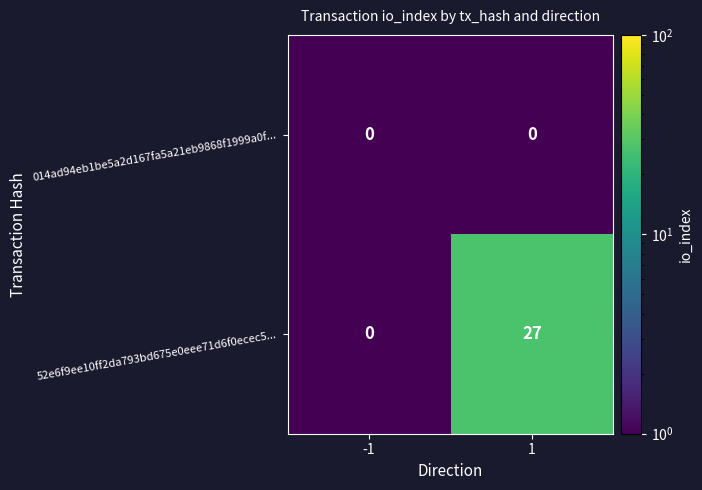

The 52e6f9ee10ff2da793bd675e0eee71d6f0ecec5... series shows -9 at -1. True or false?

False